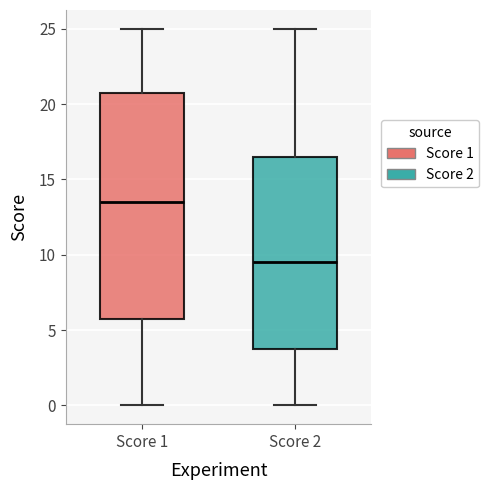

Reading left to right, read every box against the y-axis: the position of its median line, the range the box covers, and the ends of its whiskers. The values are not printed on the chart, so give them approximately, as read against the axis.

Score 1: median 13.5, box 6.0 to 21.0, whiskers 0.0 to 25.0
Score 2: median 9.5, box 4.0 to 16.5, whiskers 0.0 to 25.0